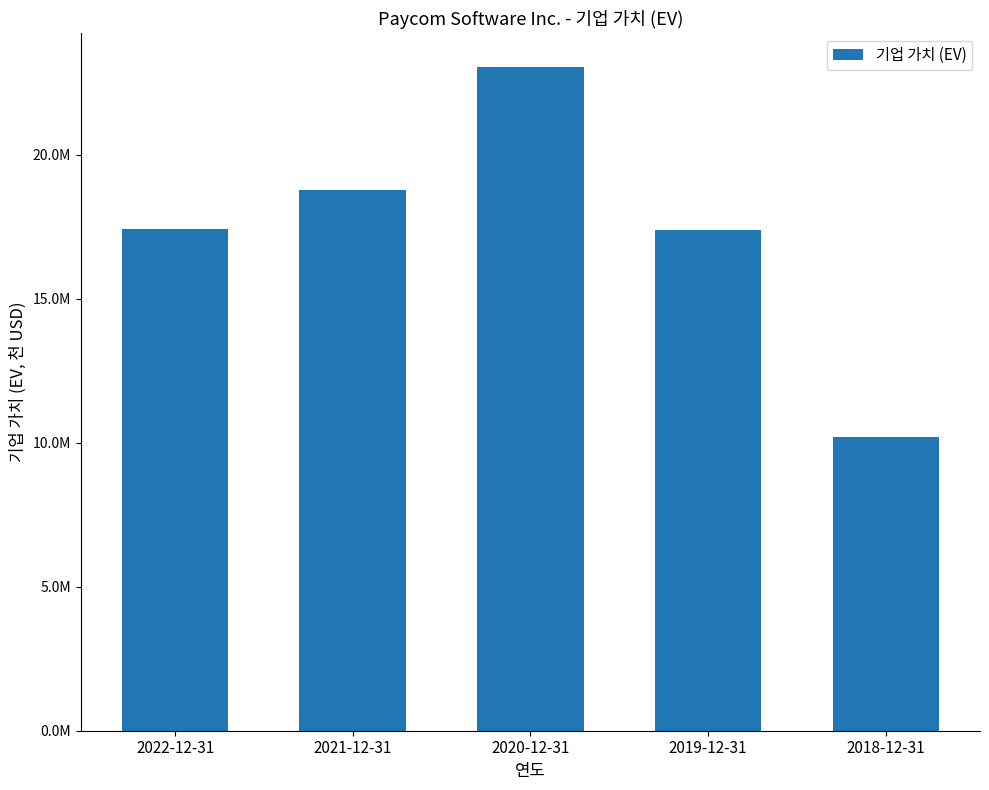

List the labels in order of value, largest first.

2020-12-31, 2021-12-31, 2022-12-31, 2019-12-31, 2018-12-31